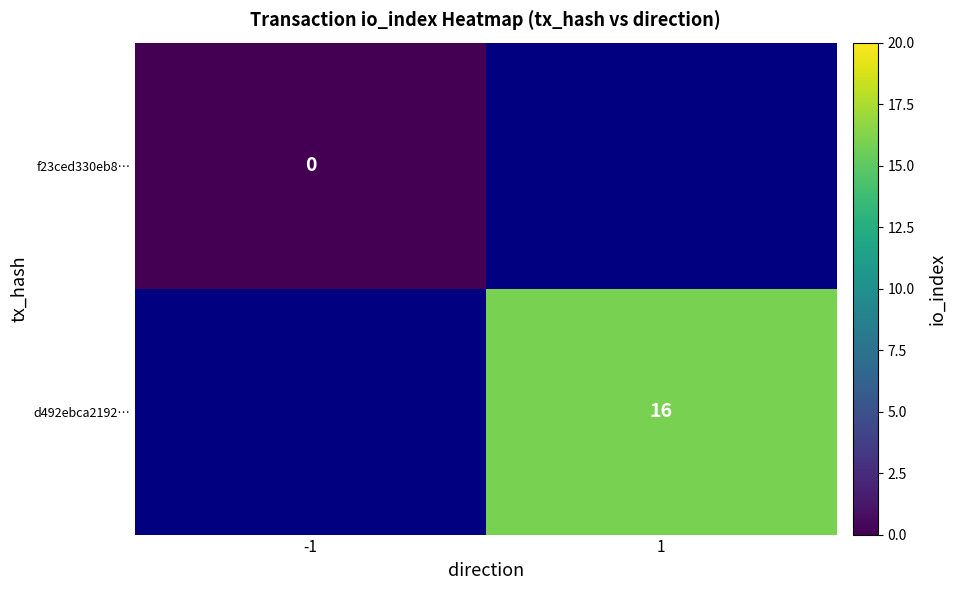

Count the number of data series in this chart.

2